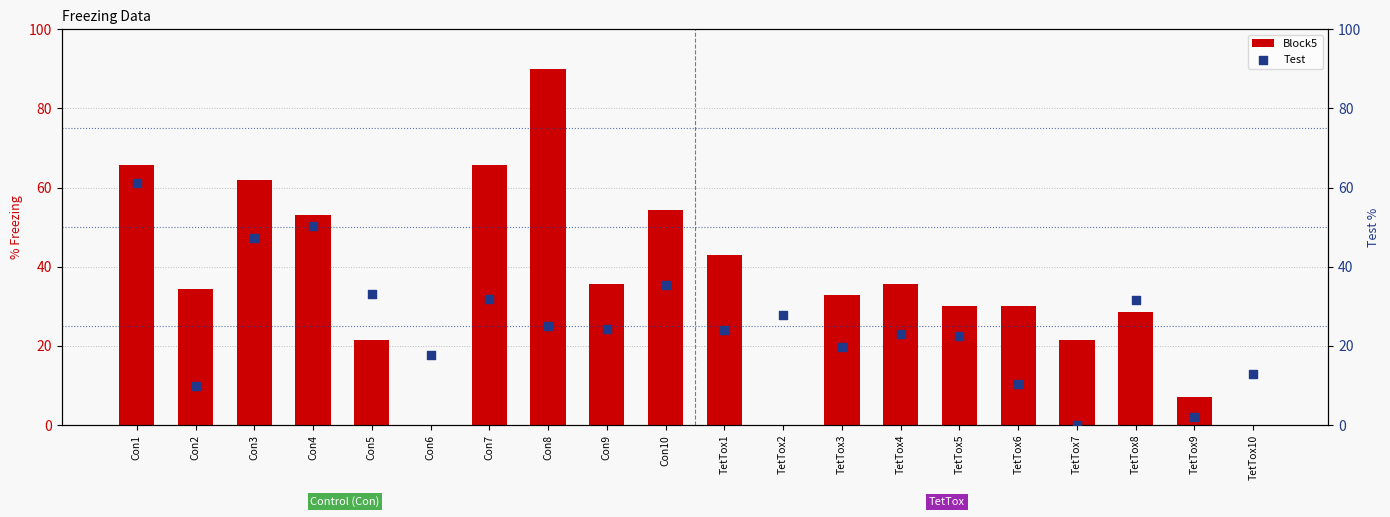

Which series has the largest total across all categories?

Block5